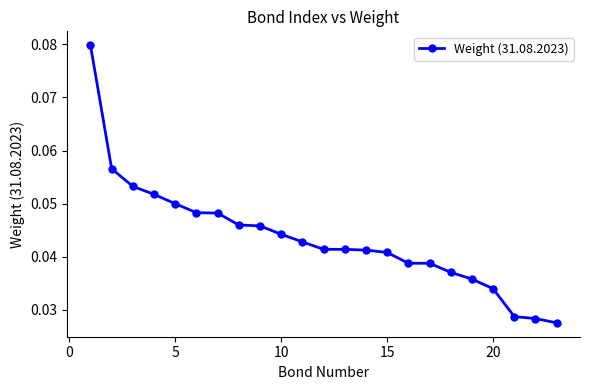

What is the sum of all values?

1.0